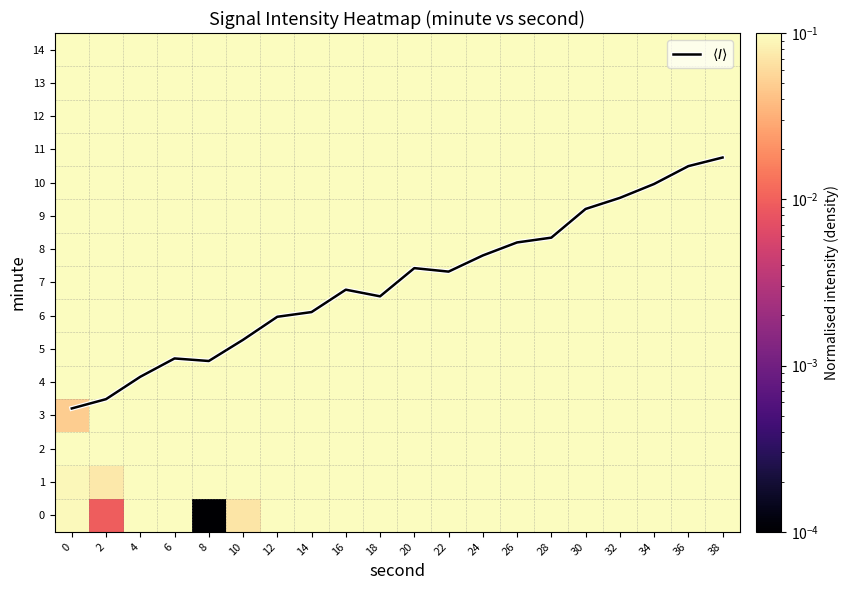

At which category does the chart reach its minimum across all series?

8